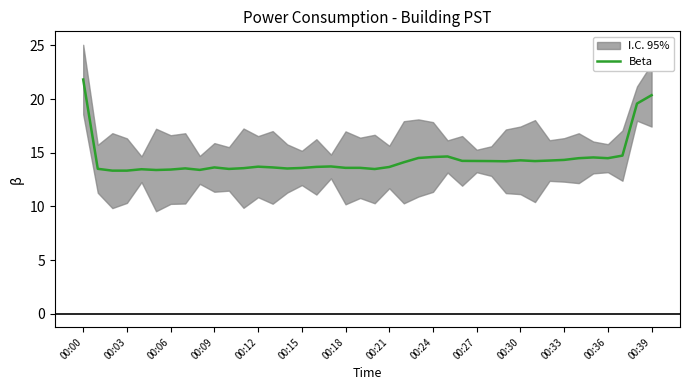

Which category has the highest value in the Beta series?

00:00